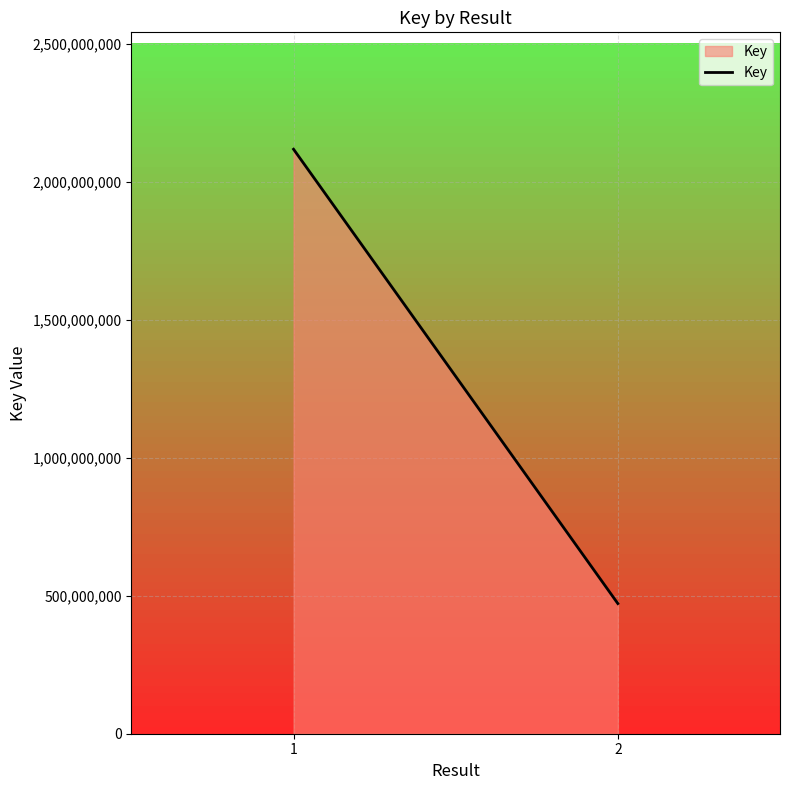

Which label corresponds to the largest value in the chart?

1